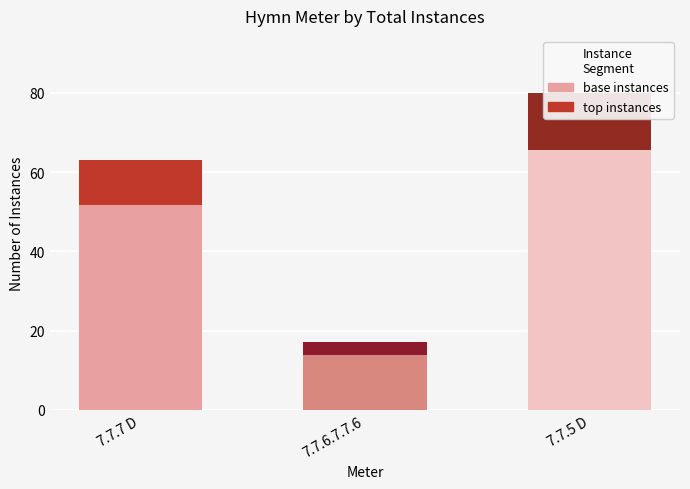

At which label is base closest to 39?

7.7.7 D